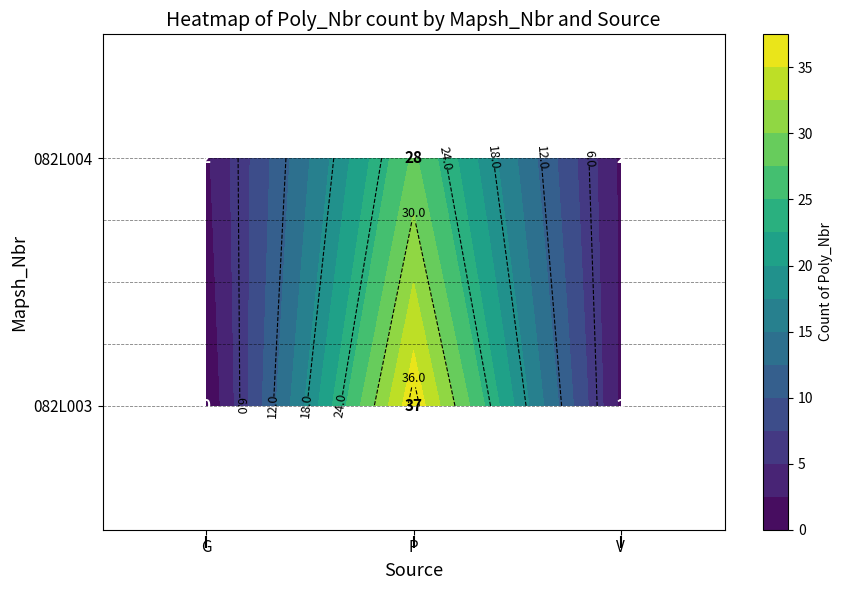

Reading left to right, list all the values displayed in this chart.

082L003: 0	37	2
082L004: 2	28	2